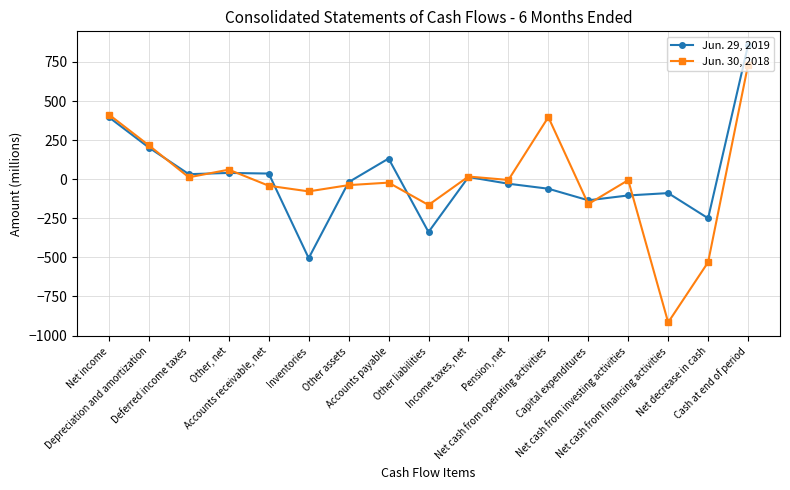

List the series in order of their overall mean, highest first.

Jun. 29, 2019, Jun. 30, 2018